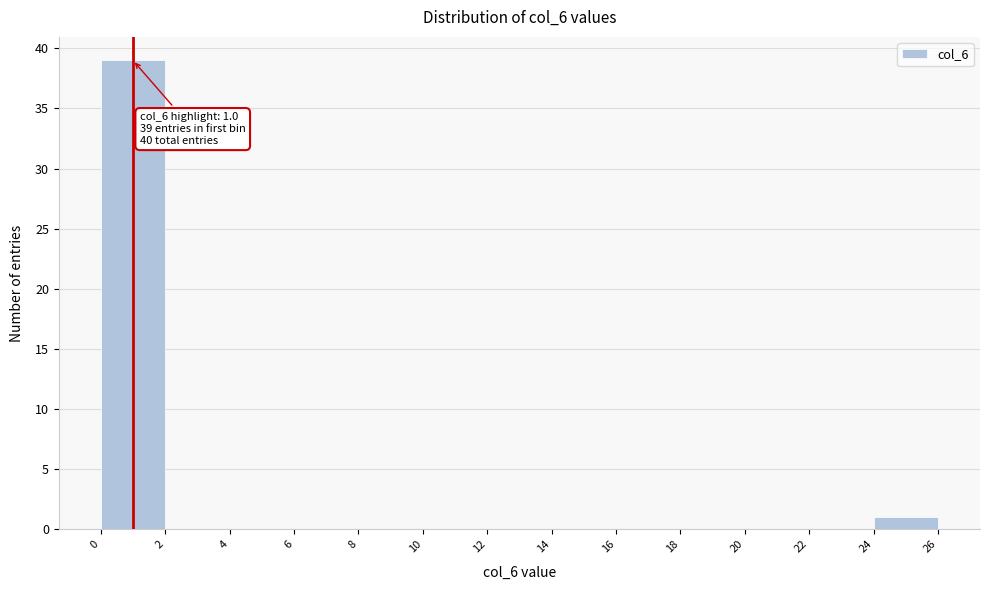

Over which range of the x-axis is the bar tallest?

0 to 2